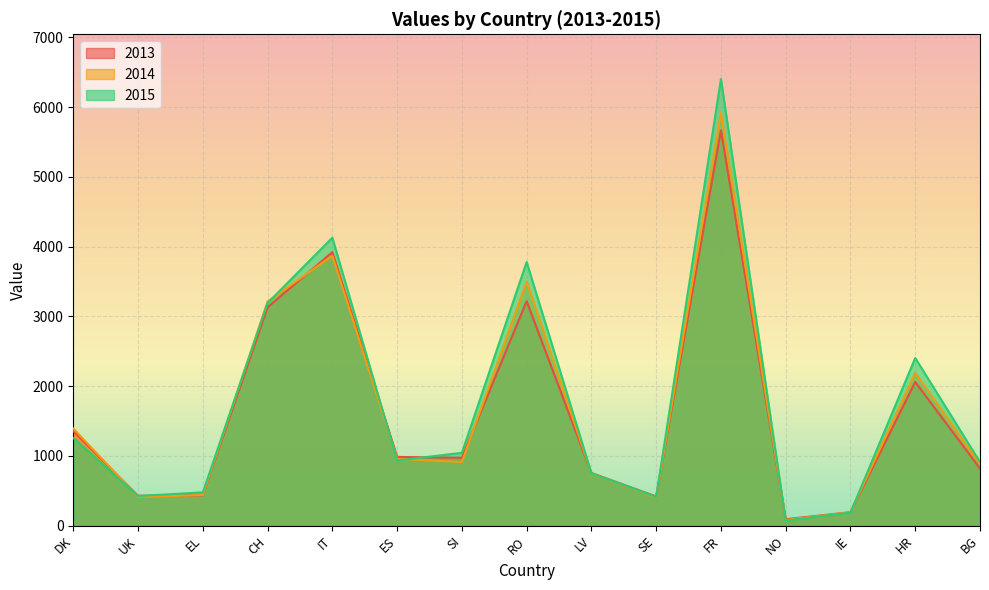

What is the average value of the 2015 series?

1759